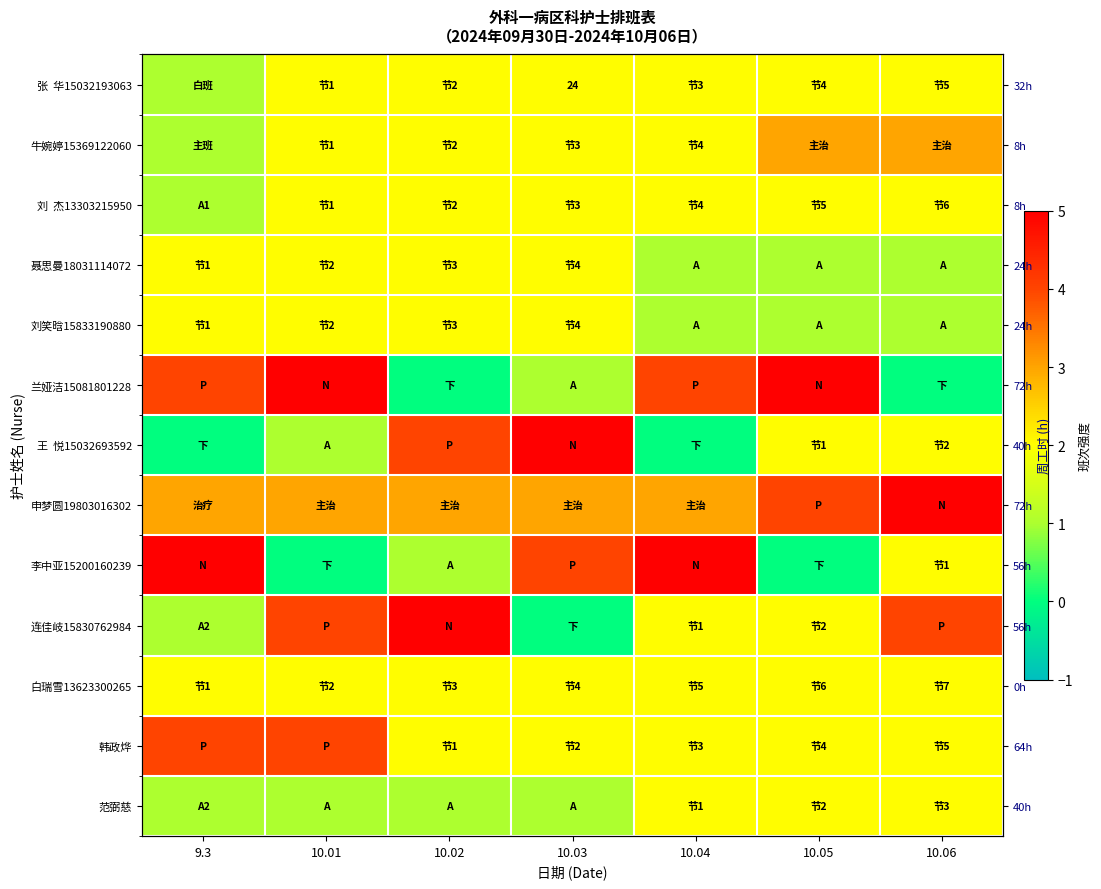

Count the number of data series in this chart.

13